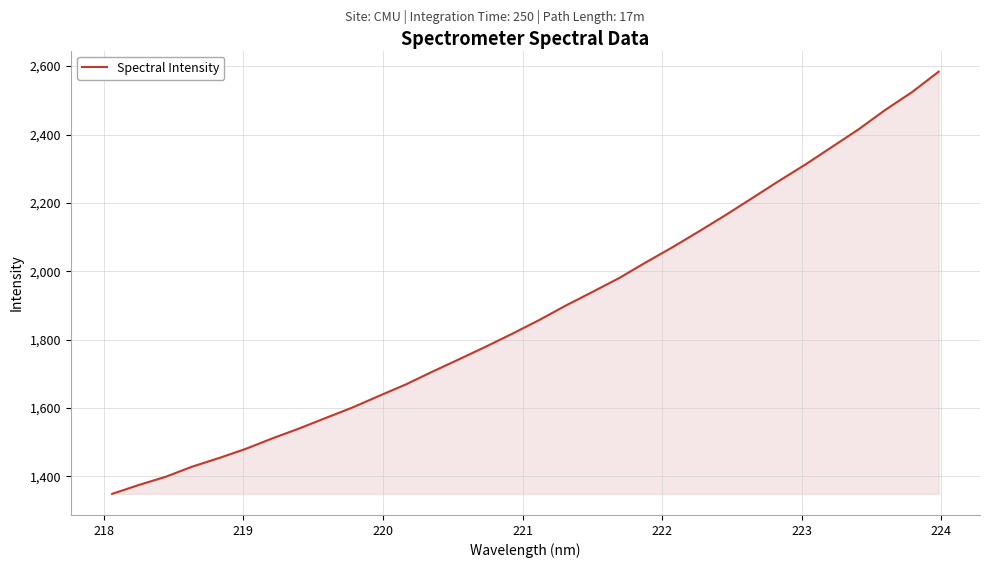

What is the greatest value displayed?

2583.8